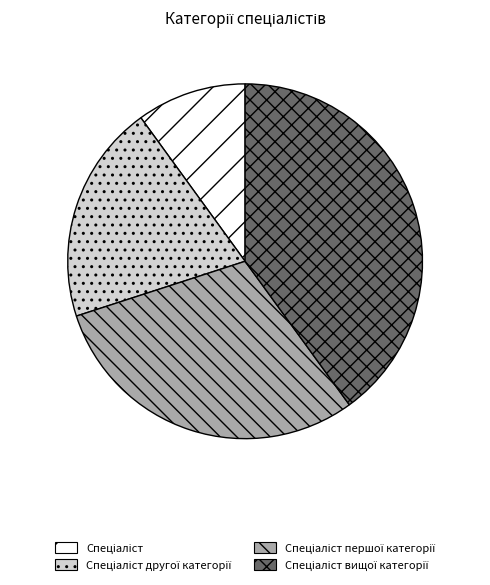

Is there any slice that represents more than half of the pie?

No